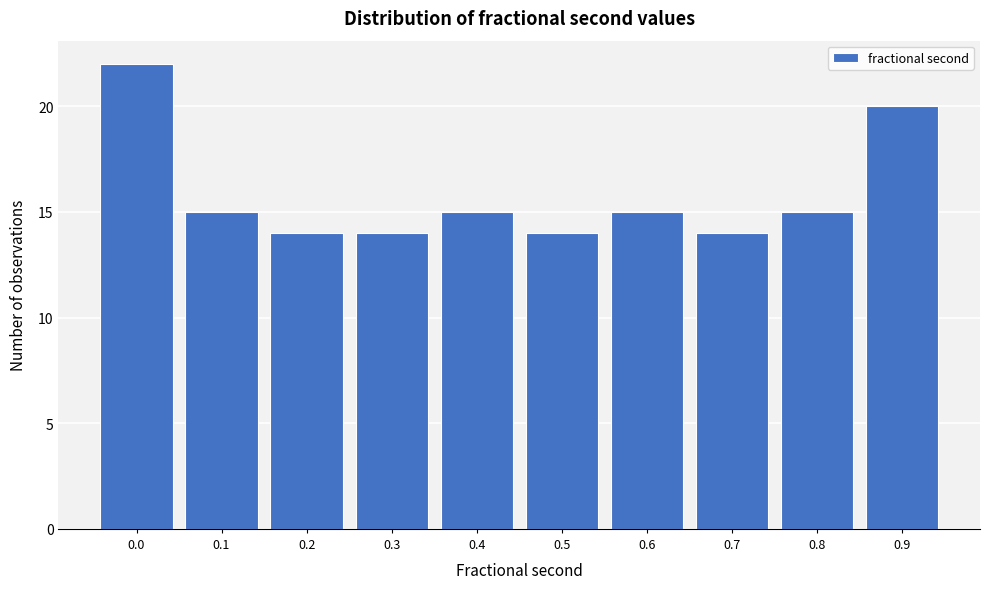

Reading right to left, transcribe all the data shown in this chart.

20	15	14	15	14	15	14	14	15	22